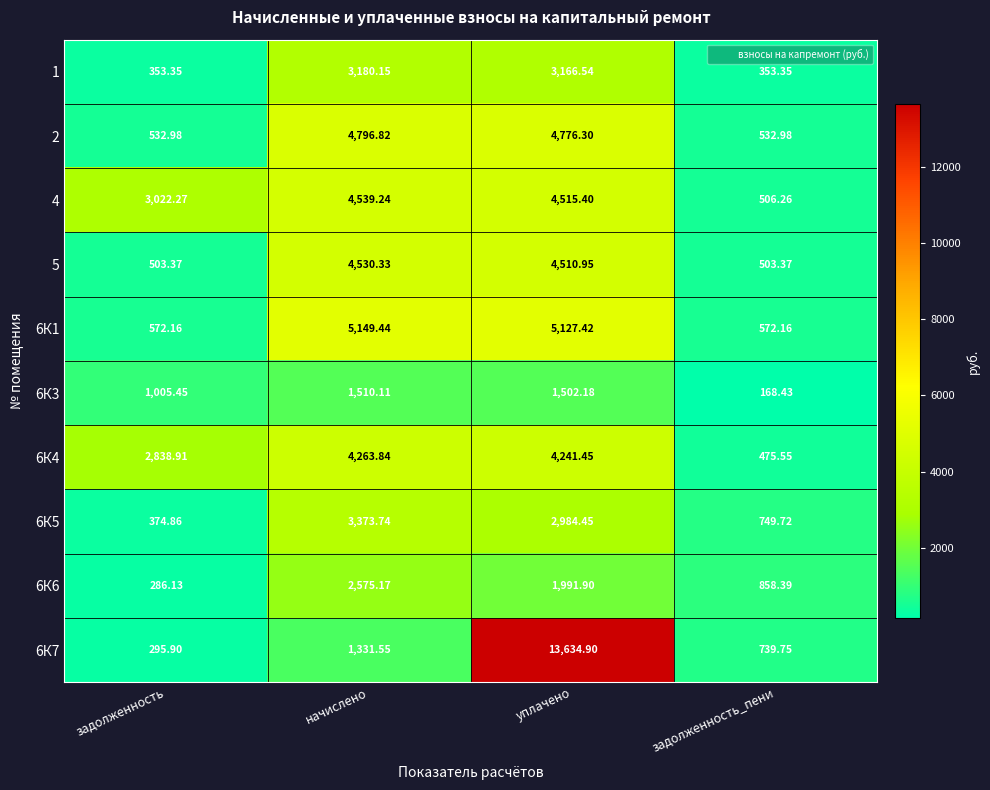

How many distinct data groups are displayed?

10